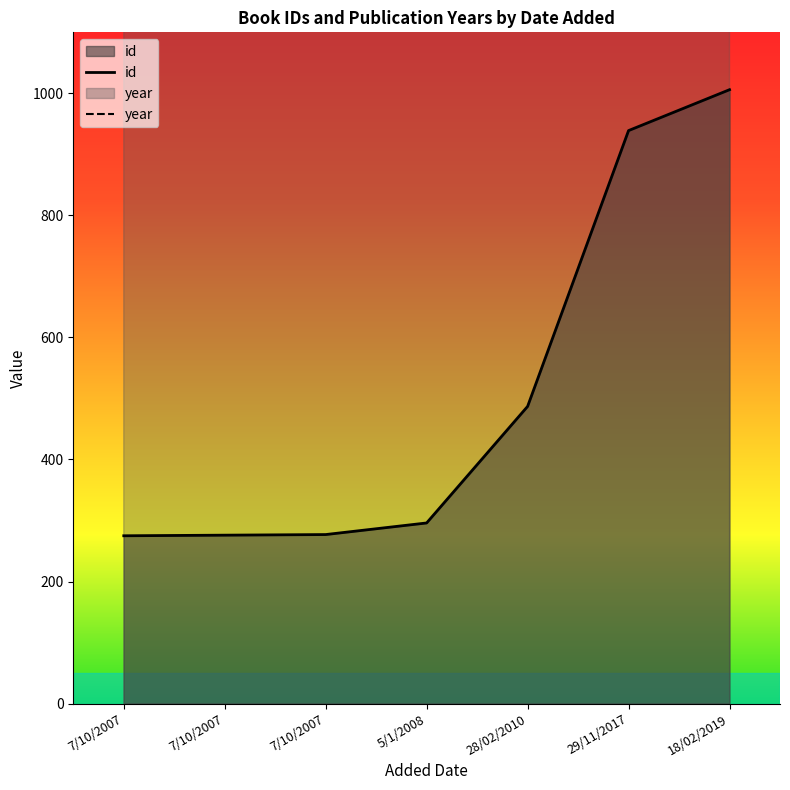

At which category does year reach its first local peak?

5/1/2008